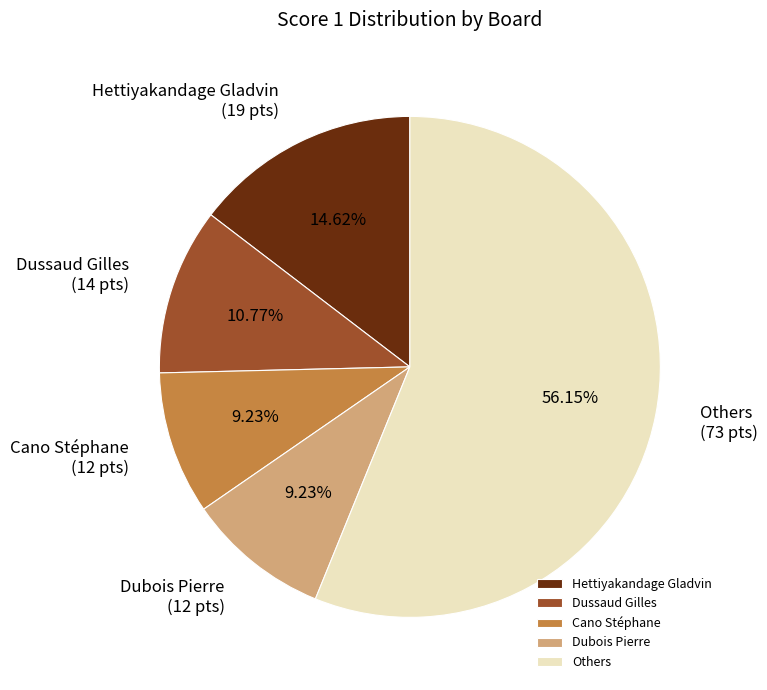

Count the number of slices in the pie.

5